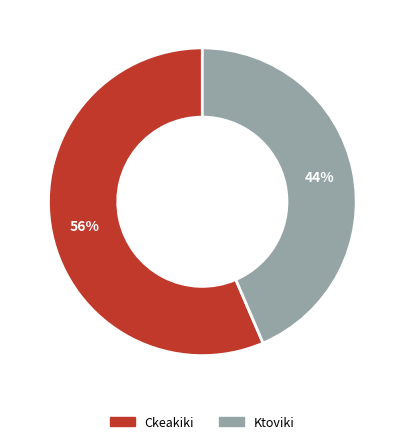

Which slice represents more than half of the pie?

Ckeakiki